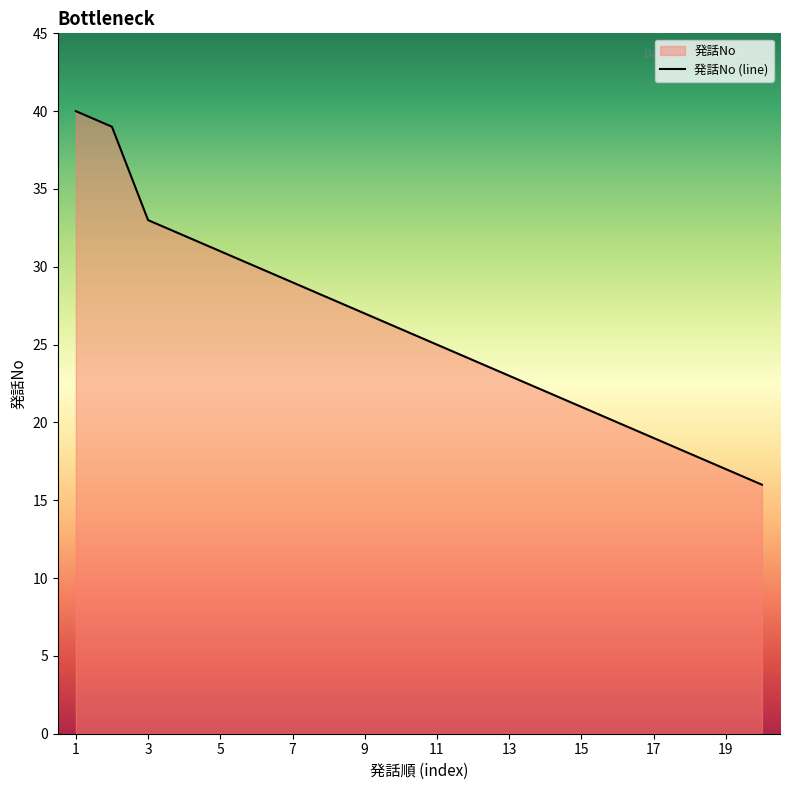

What is the maximum value shown in the chart?

40